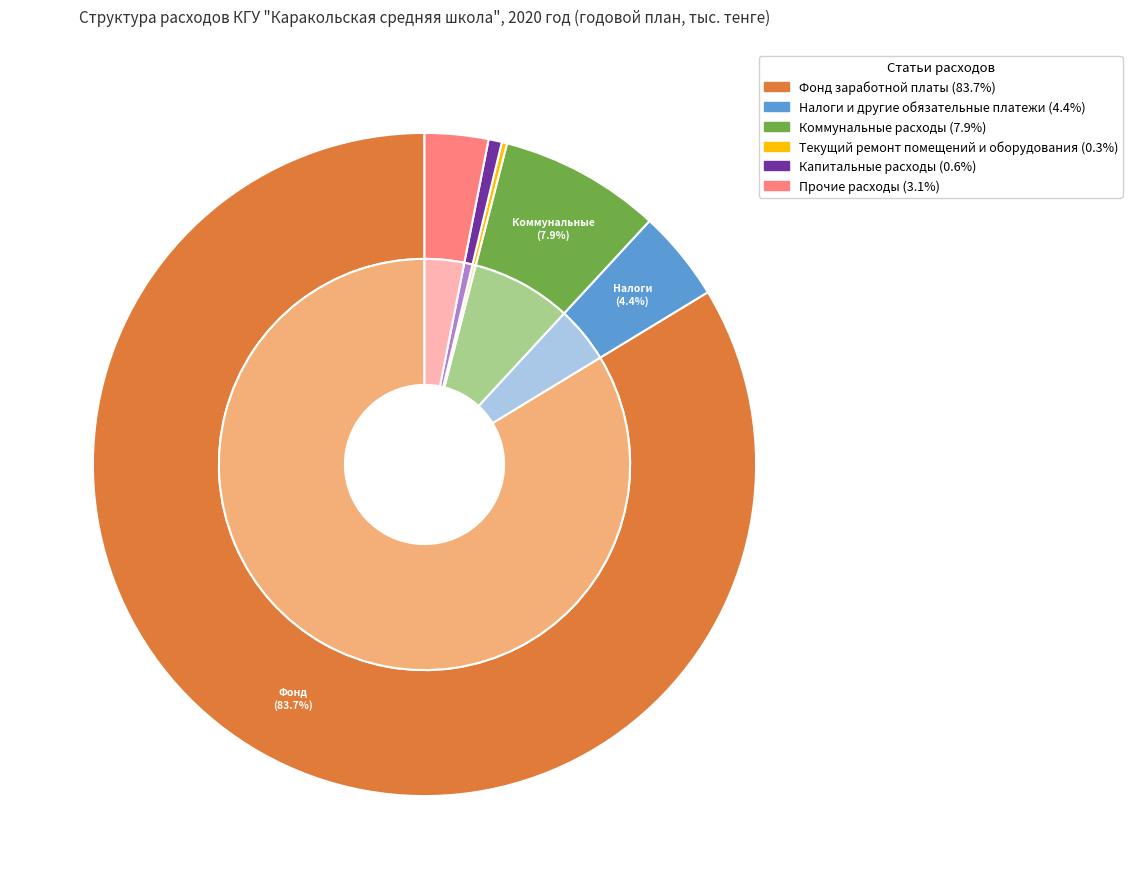

Count the number of slices in the pie.

6